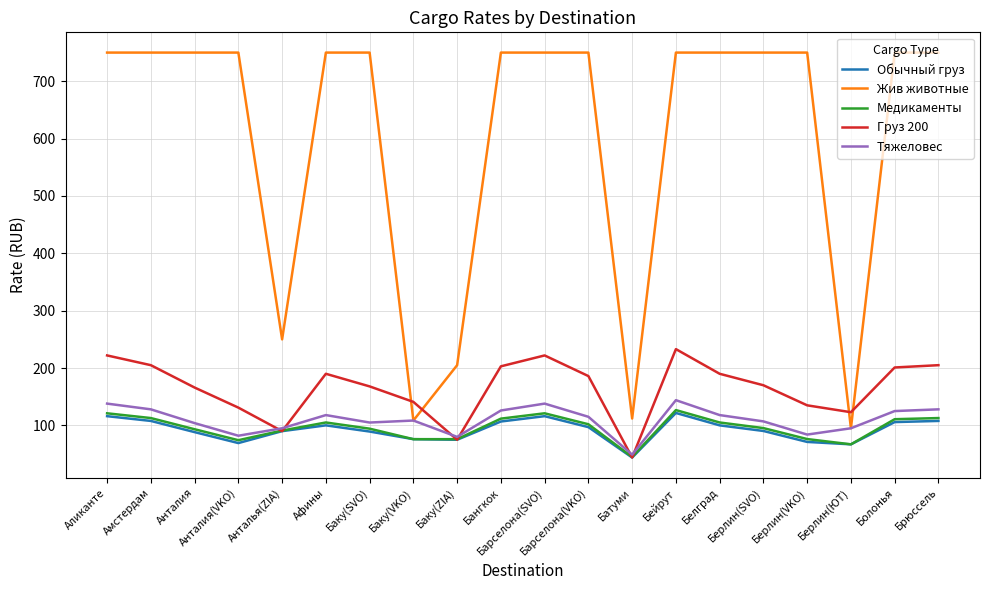

What is the difference between the maximum and minimum values in the Тяжеловес series?

95.0